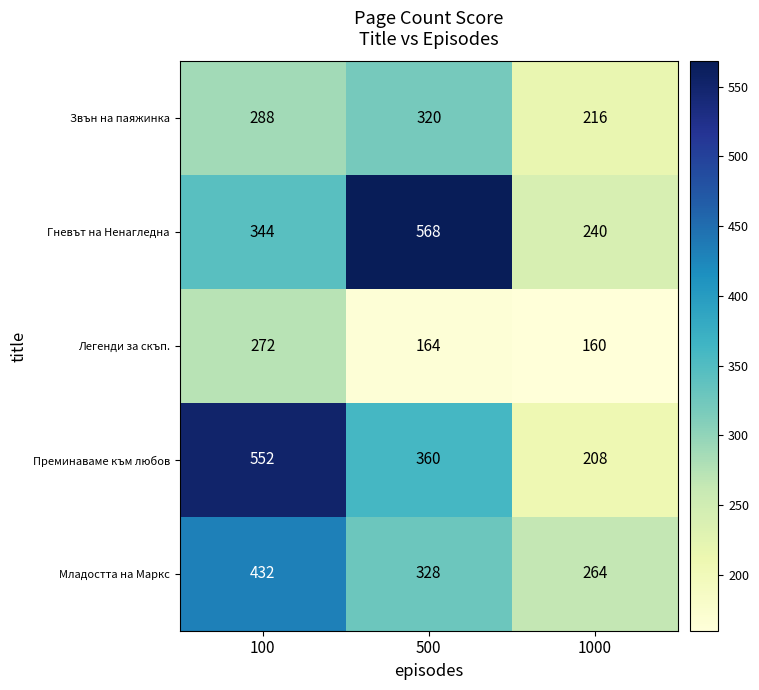

What is the sum of all Преминаваме към любов values?

1120